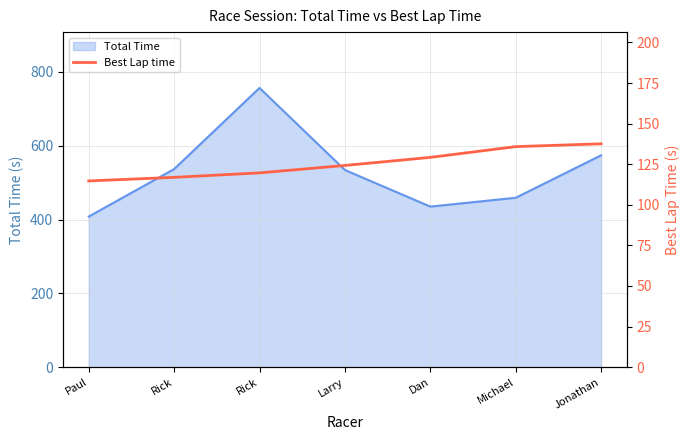

How many data points are less than 124?

3